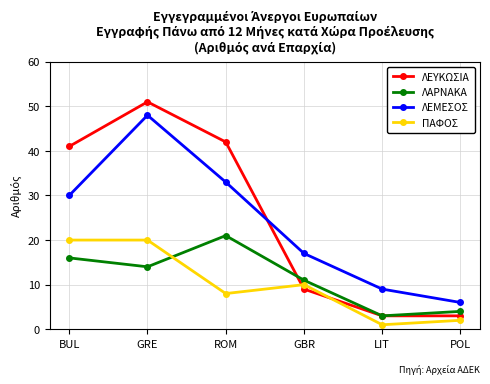

Count the number of categories in the chart.

6